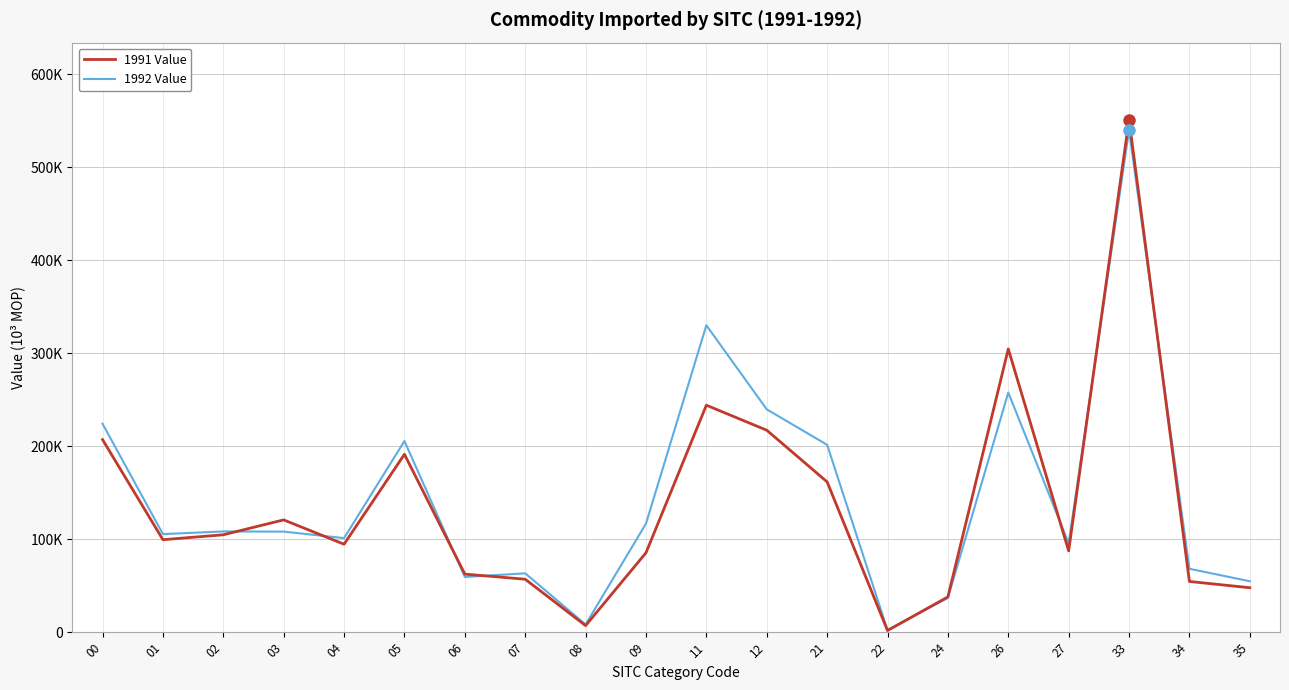

What are all the series names shown in the legend?

1991 Value, 1992 Value